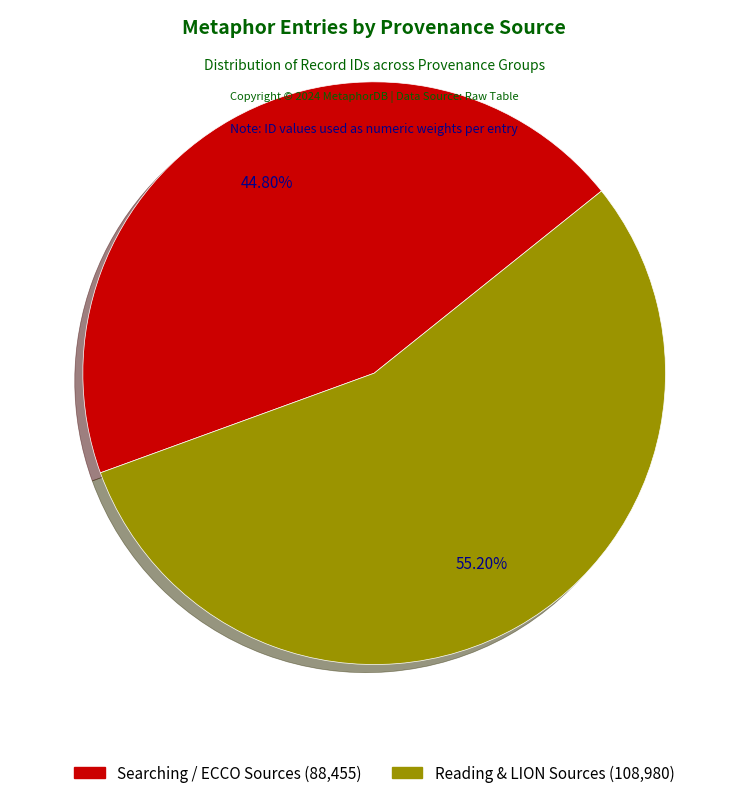

Count the number of slices in the pie.

2